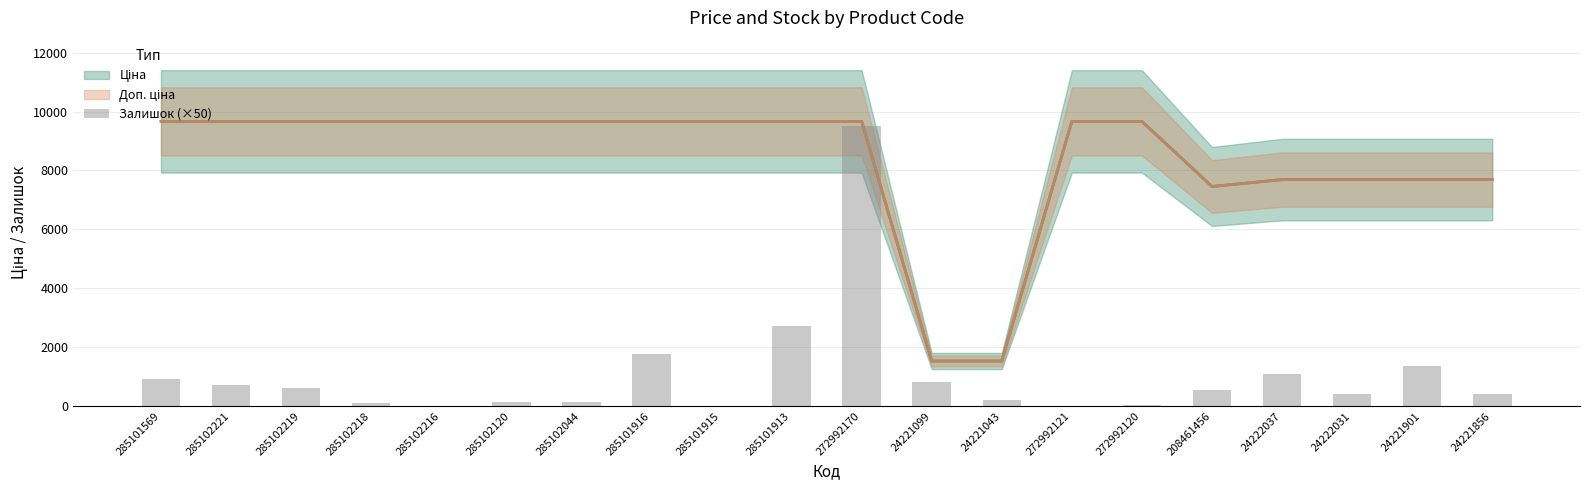

Does the chart contain stacked bars?

No